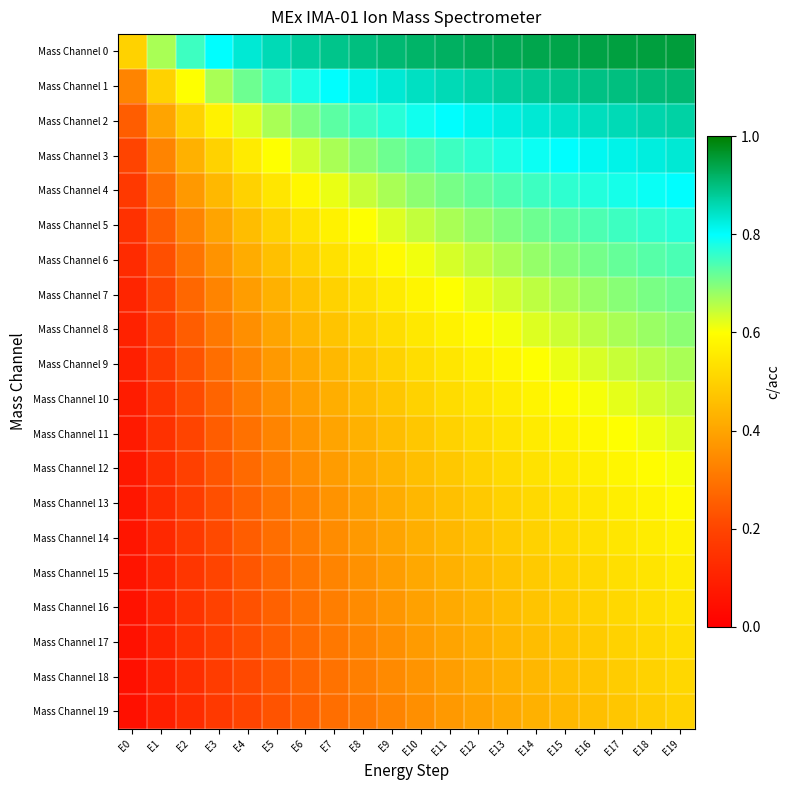

What is the difference between the highest and lowest values at E6?

0.6